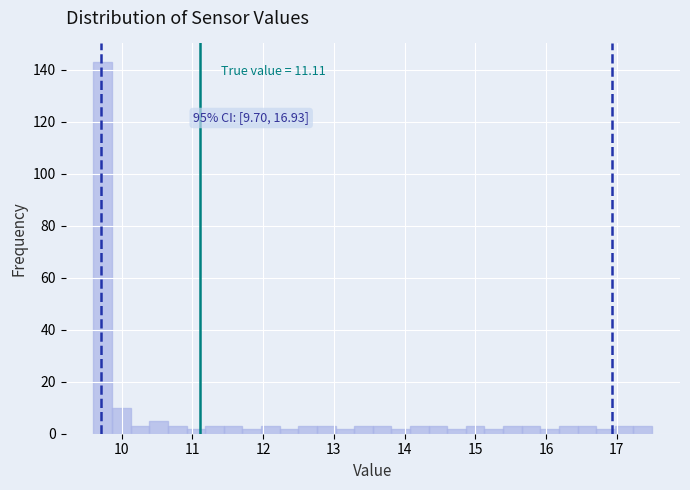

Read against the x-axis, roughly where is the centre of the tallest bar?

9.7